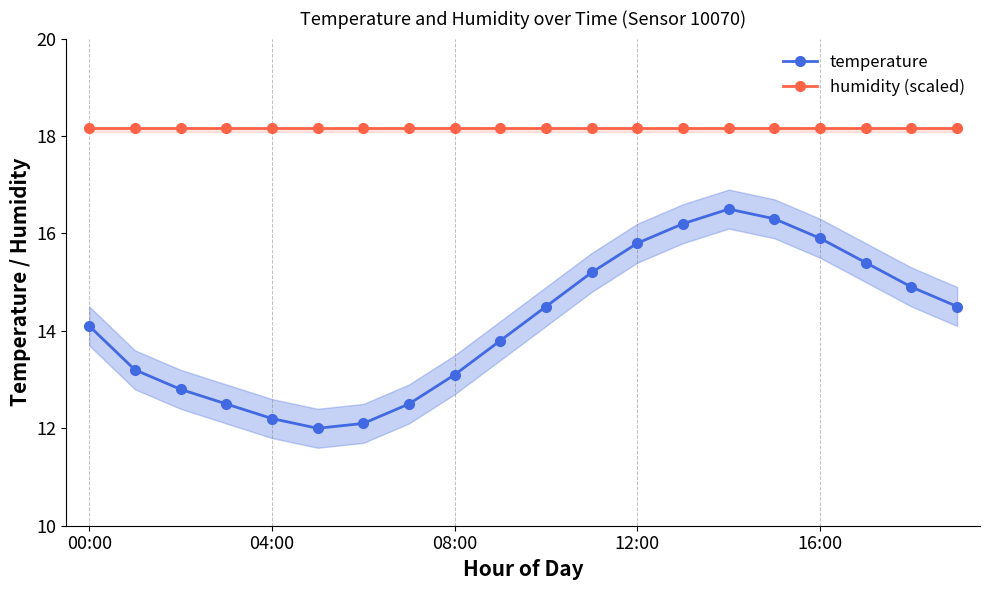

Is it true that temperature equals 14.5 at 10?

True